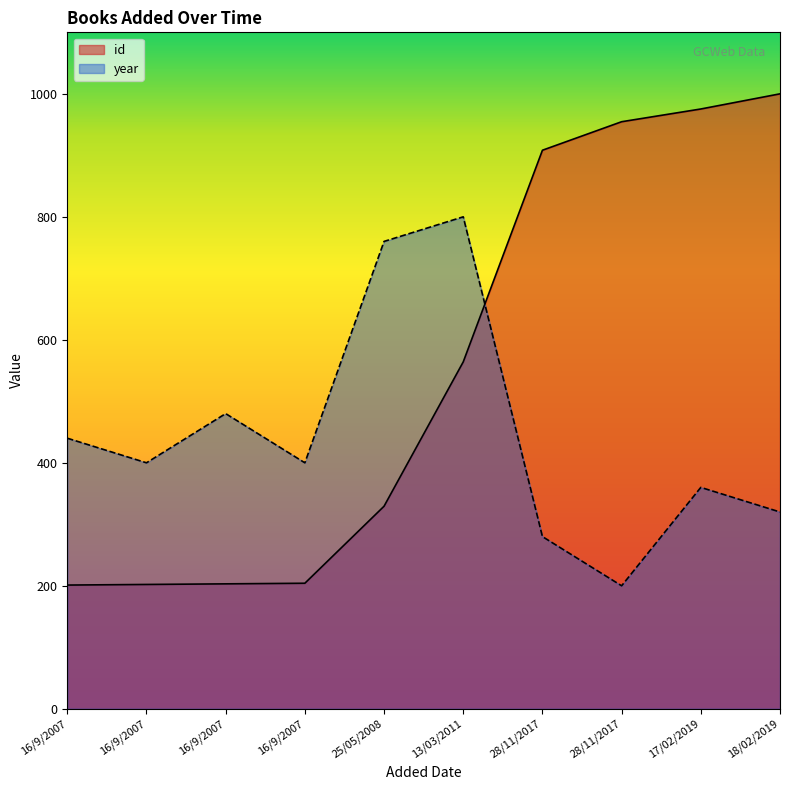

Between which two adjacent categories do id and year first intersect?

13/03/2011 and 28/11/2017